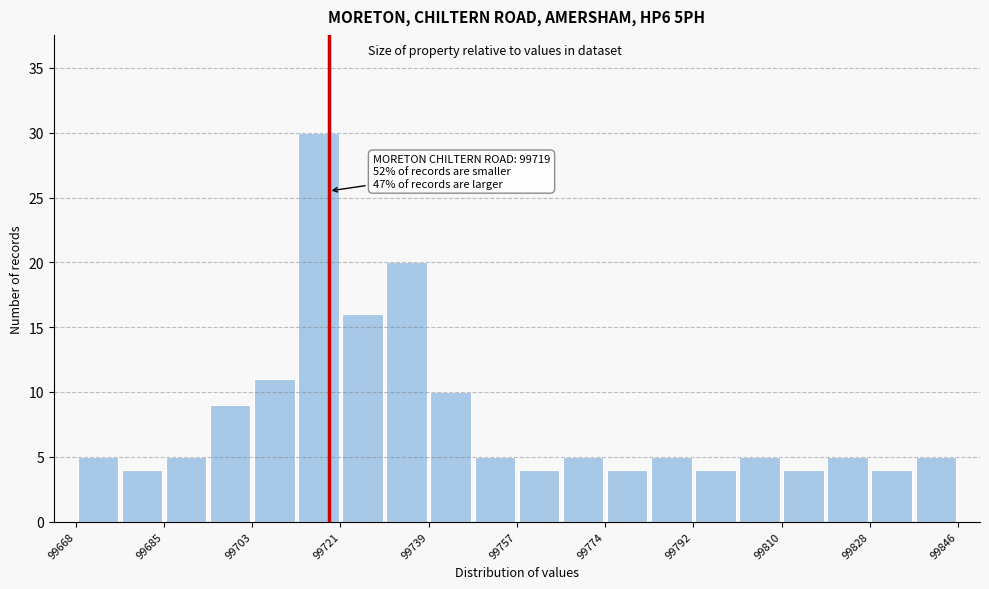

Over which range of the x-axis is the bar tallest?

99712 to 99722